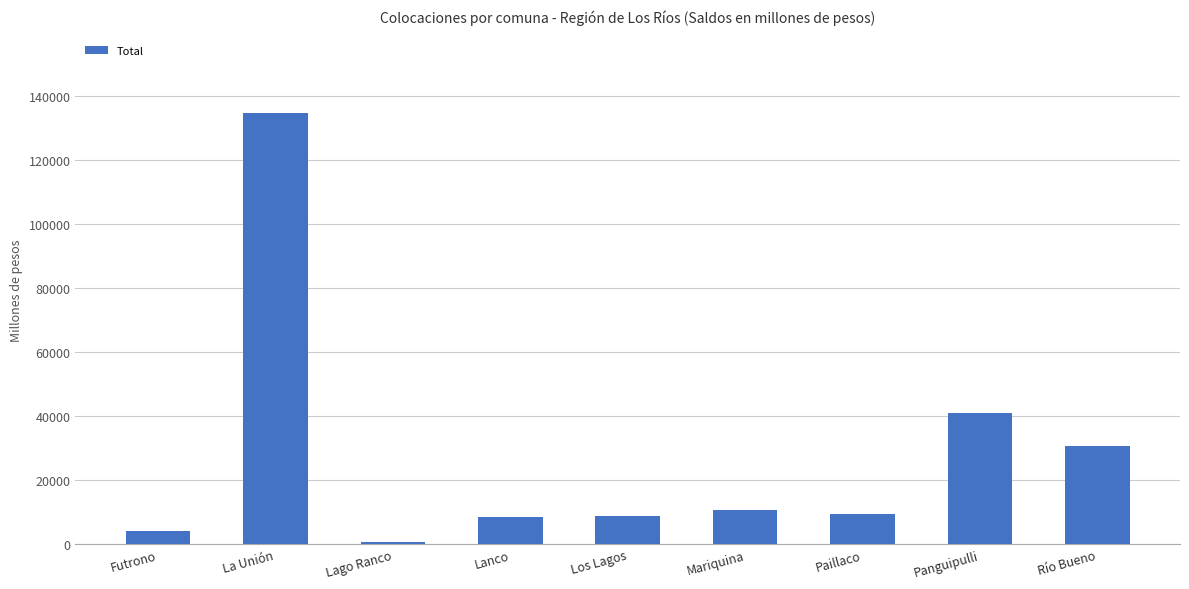

The value at Panguipulli is 24516.4. True or false?

False